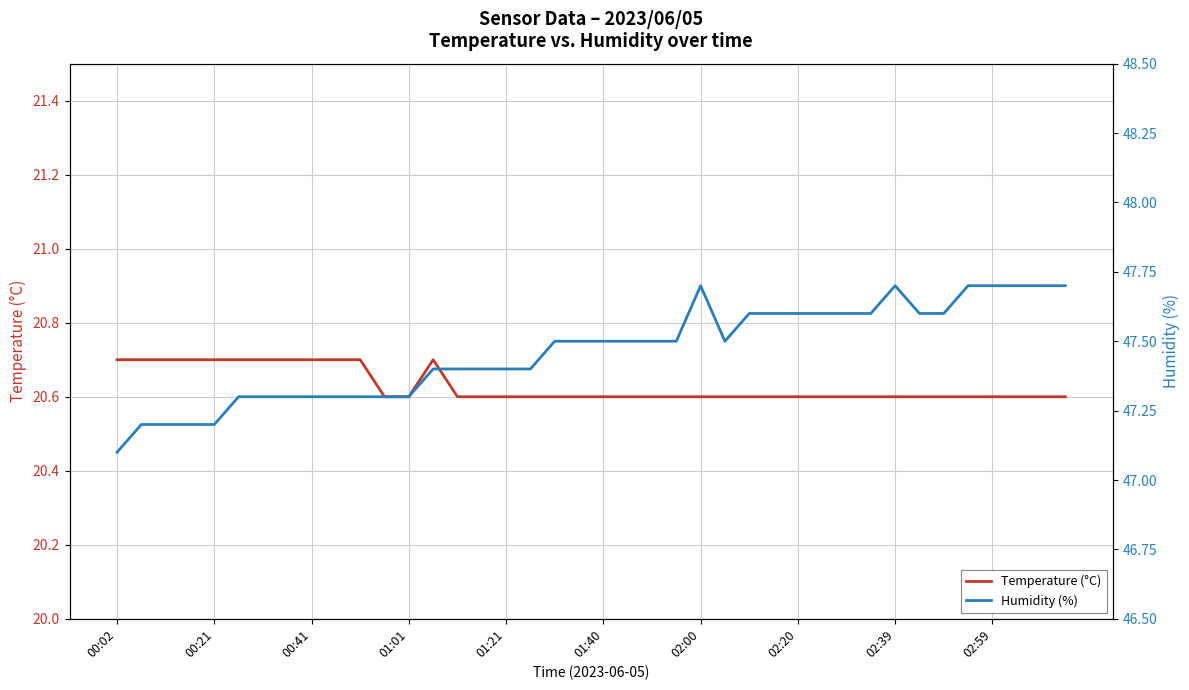

The value of Temperature (°C) at 02:39 is 32.4. True or false?

False